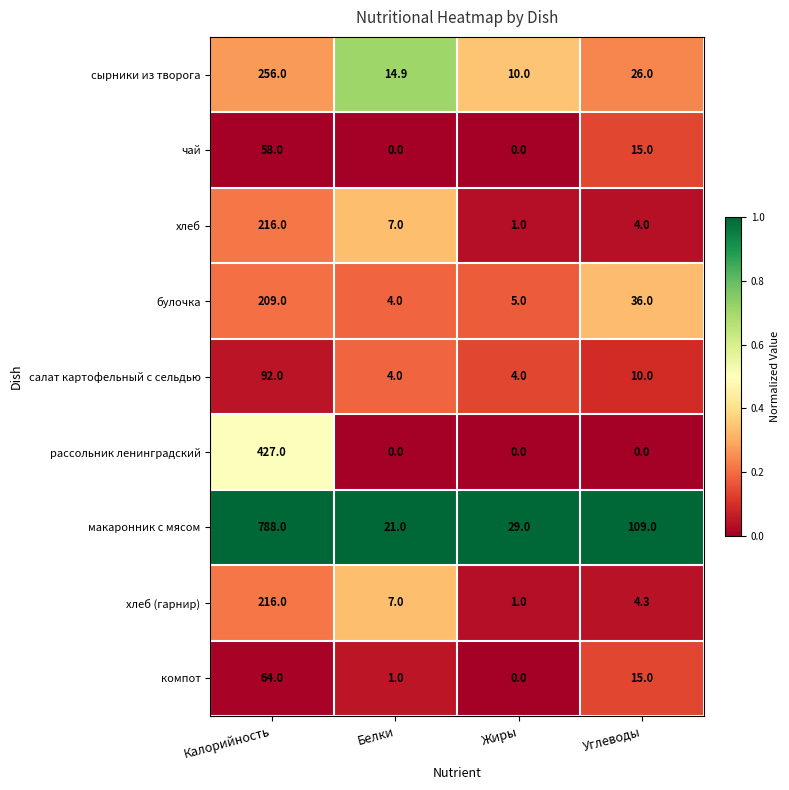

Which series changed the most between Калорийность and Углеводы?

макаронник с мясом